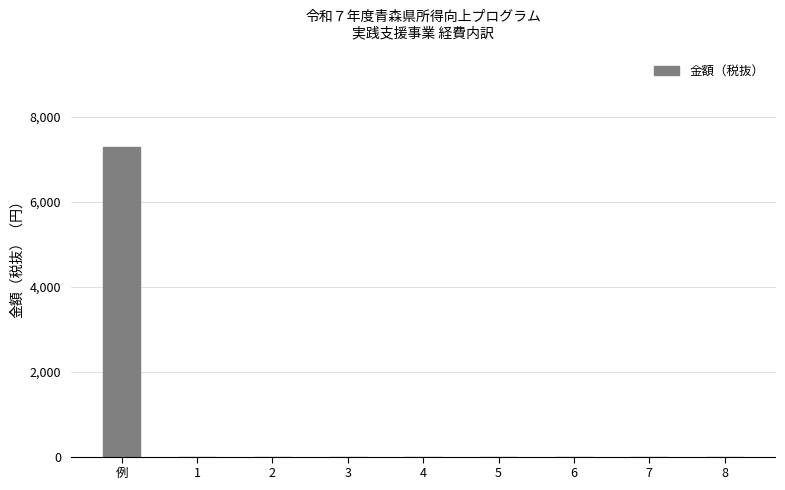

How many values exceed 0?

1